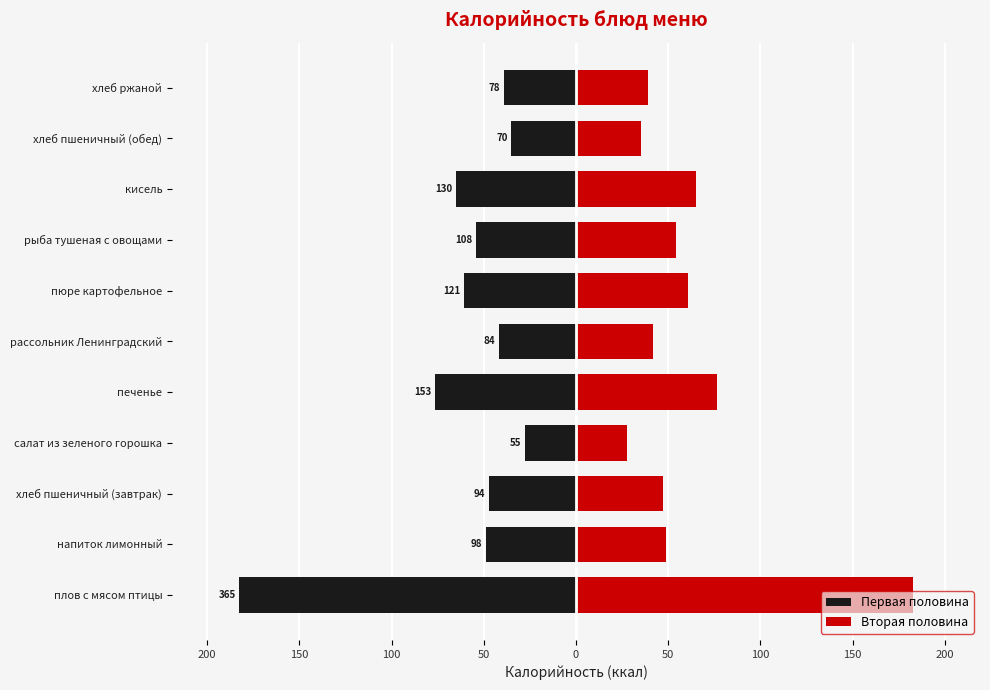

How many values in the Первая половина series are below -49?

5